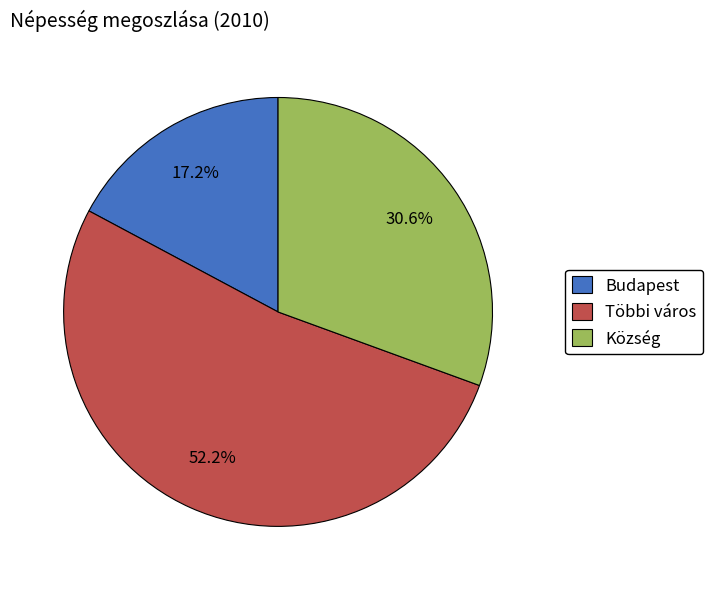

Is there any slice that represents more than half of the pie?

Yes